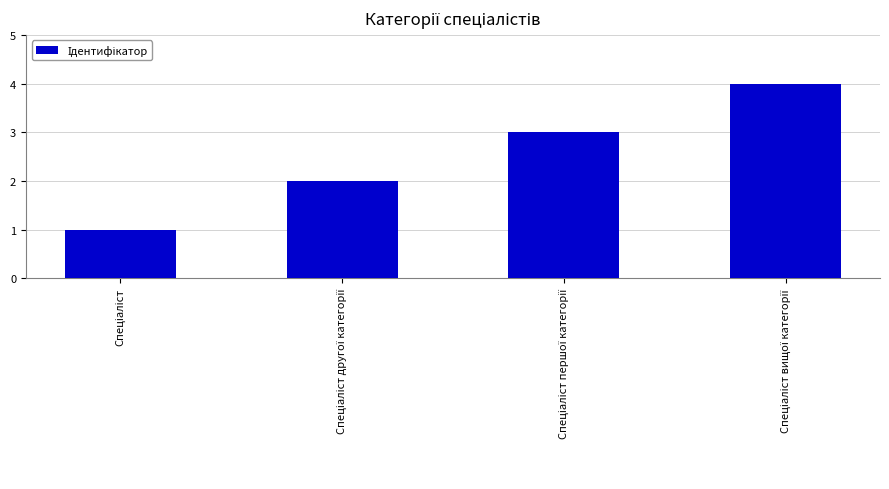

What is the sum of all values?

10